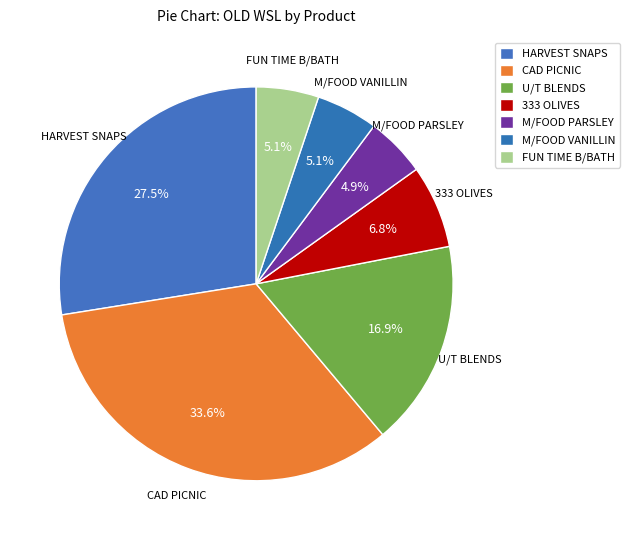

Count the number of slices in the pie.

7